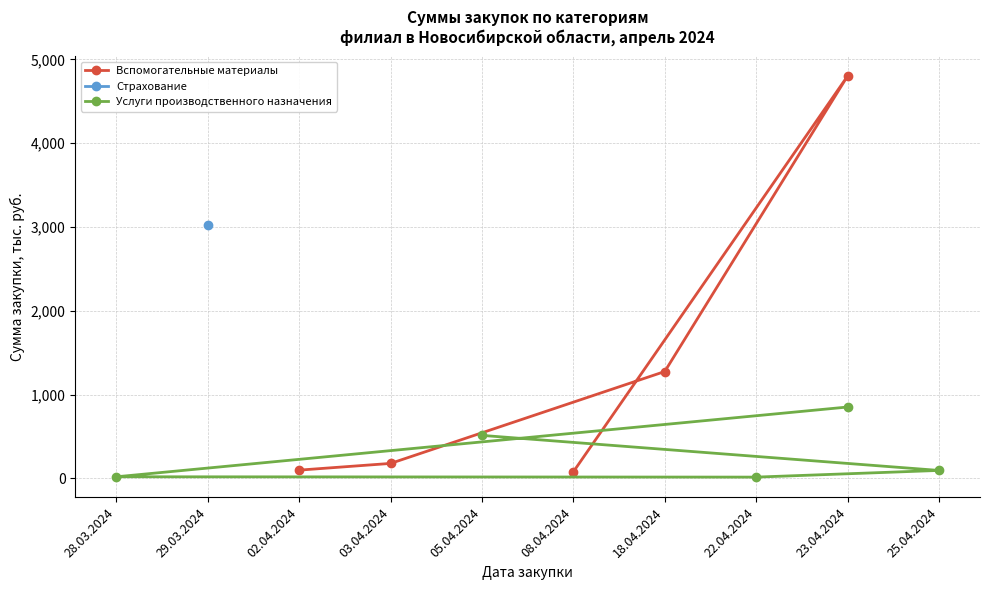

True or false: Вспомогательные материалы has a value of 79.6 at 08.04.2024.

True